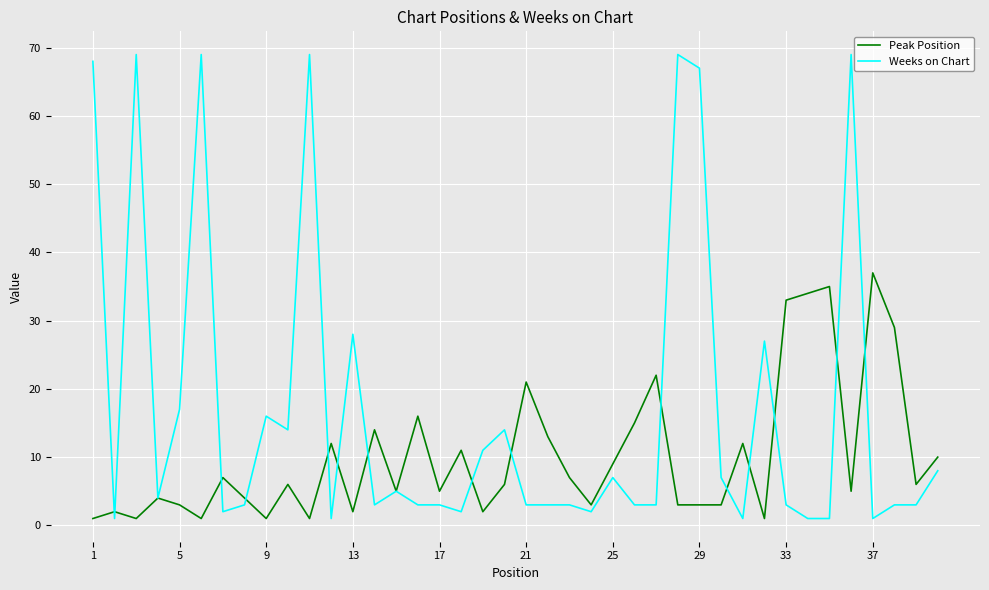

Rank the series by their maximum value, from highest to lowest.

Weeks on Chart, Peak Position